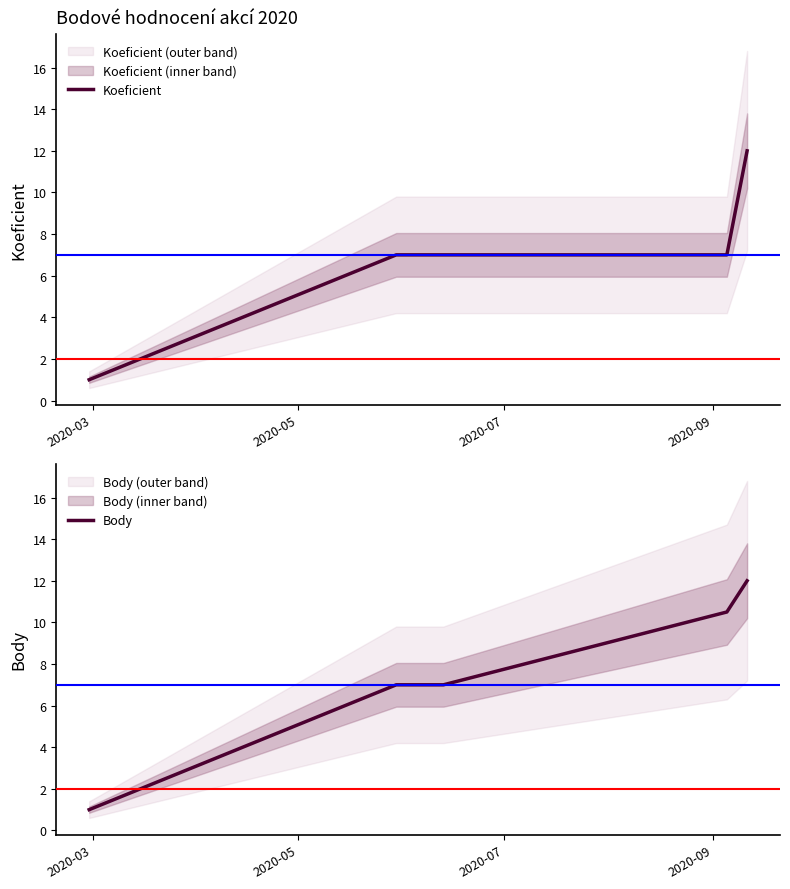

Reading right to left, extract all data points from this chart.

Koeficient: 12.0	7.0	7.0	7.0	1.0
Body: 12.0	10.5	7.0	7.0	1.0